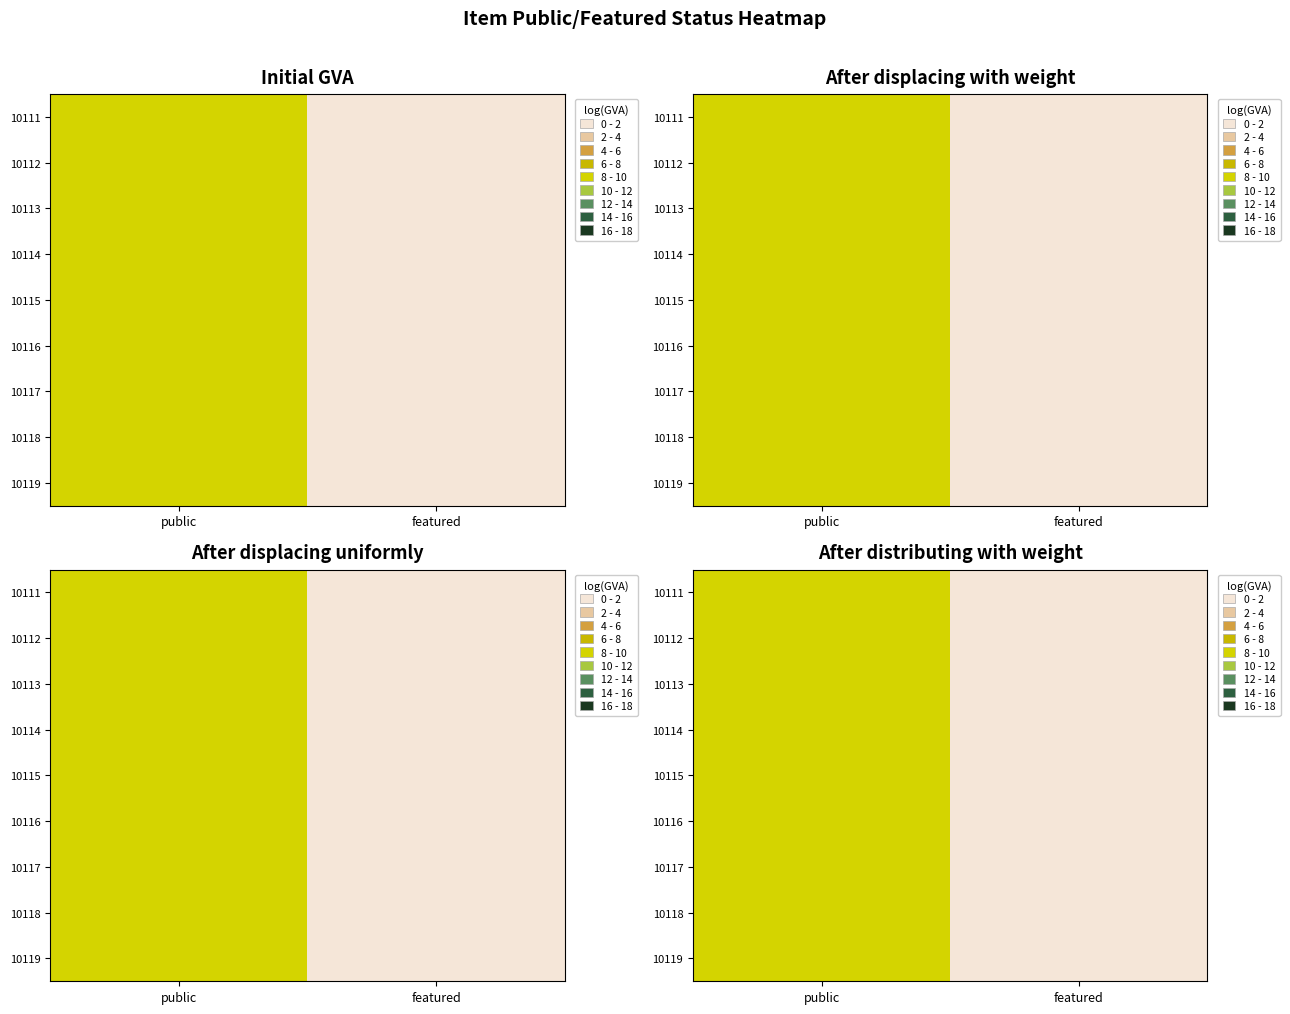

How many data points in 10116 are less than 8?

1